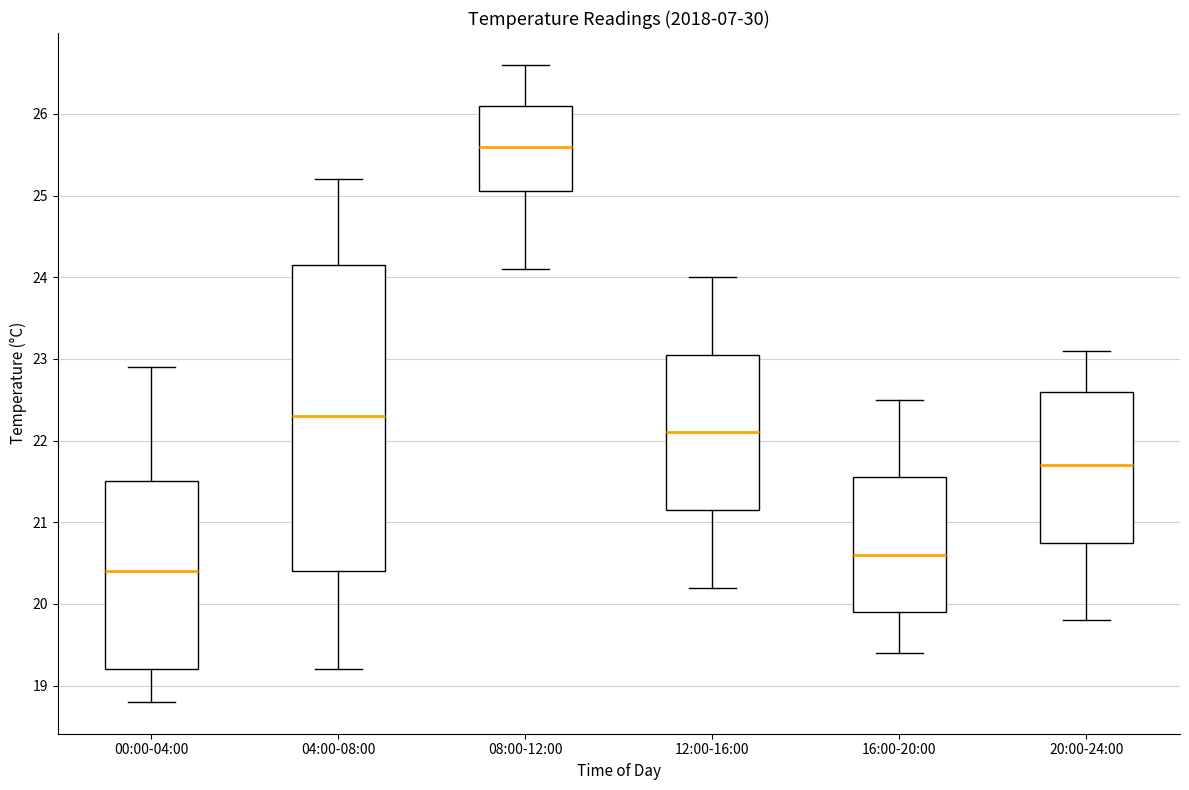

Which box is the tallest, from its lower edge to its upper edge?

04:00-08:00